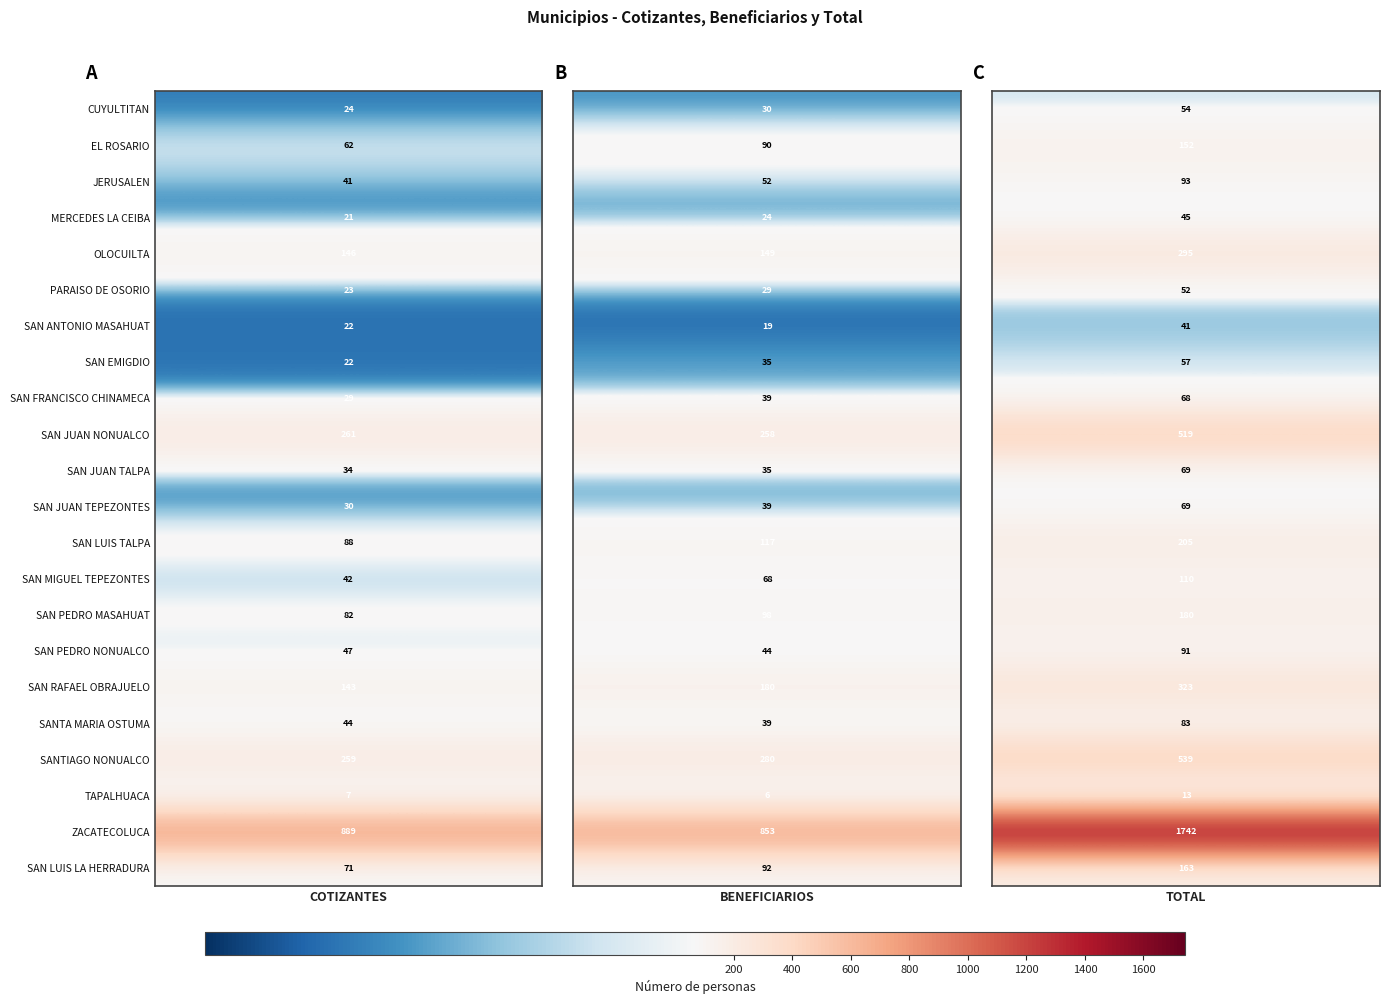

Count the MERCEDES LA CEIBA values in the range 21 to 45.

3